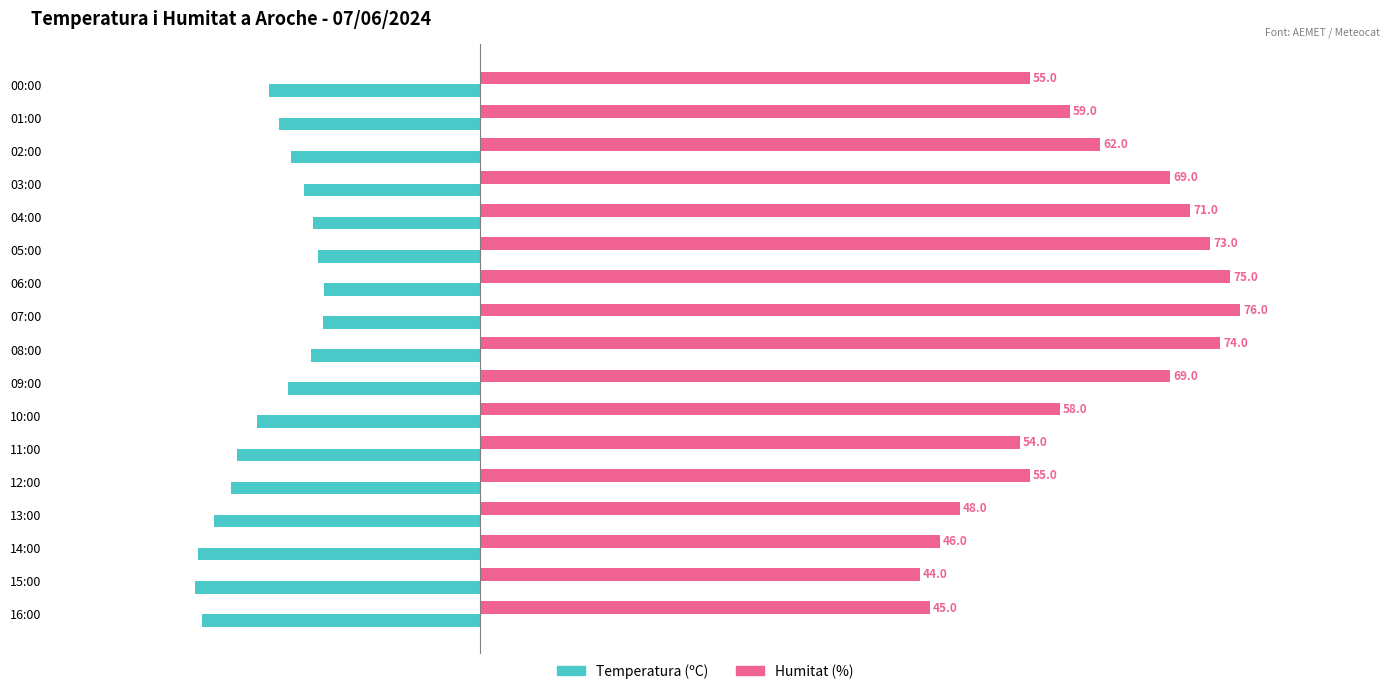

Where is Humitat (%) nearest to the value 60?

01:00